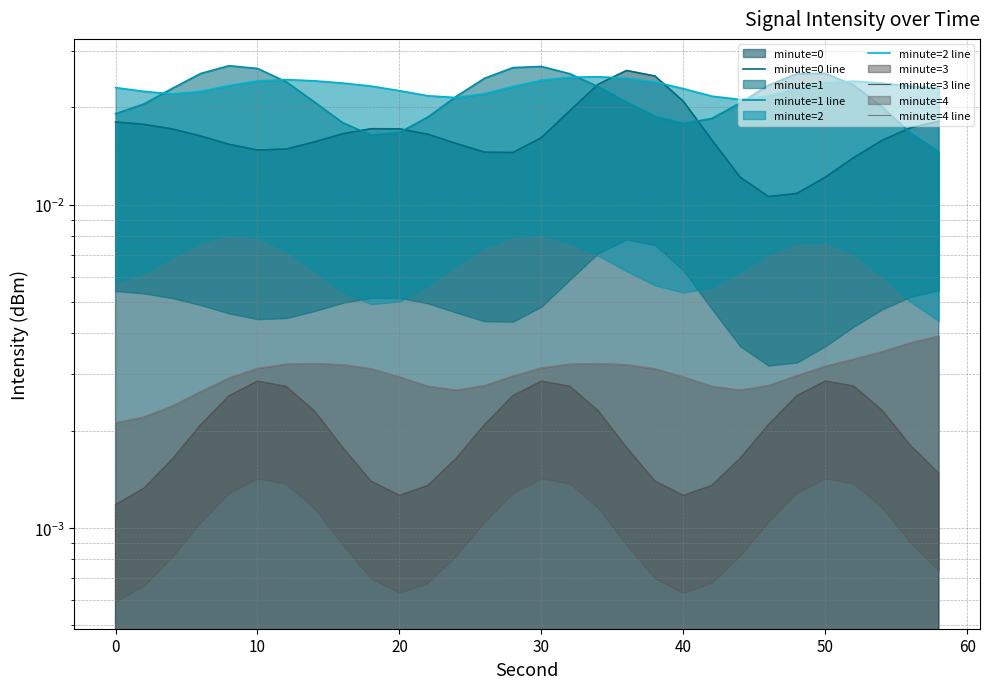

What is the total value across all series at 60?

0.1